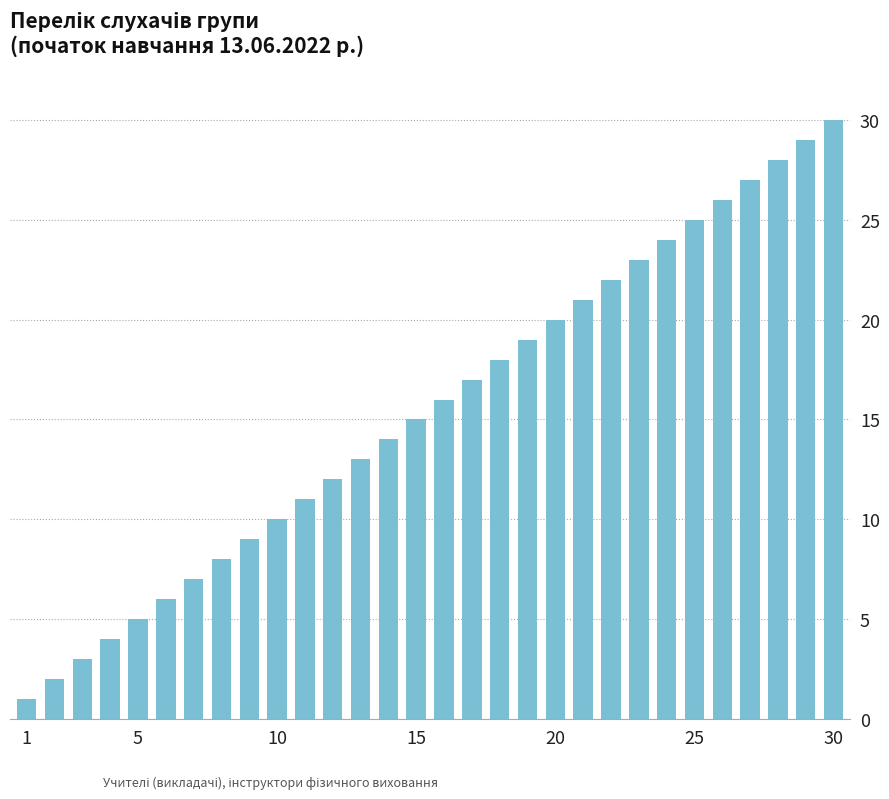

What is the minimum value shown in the chart?

1